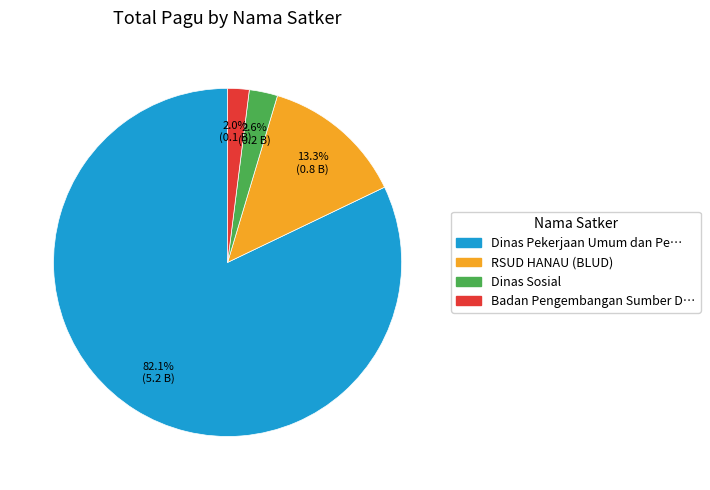

Is there a majority slice in this chart?

Yes